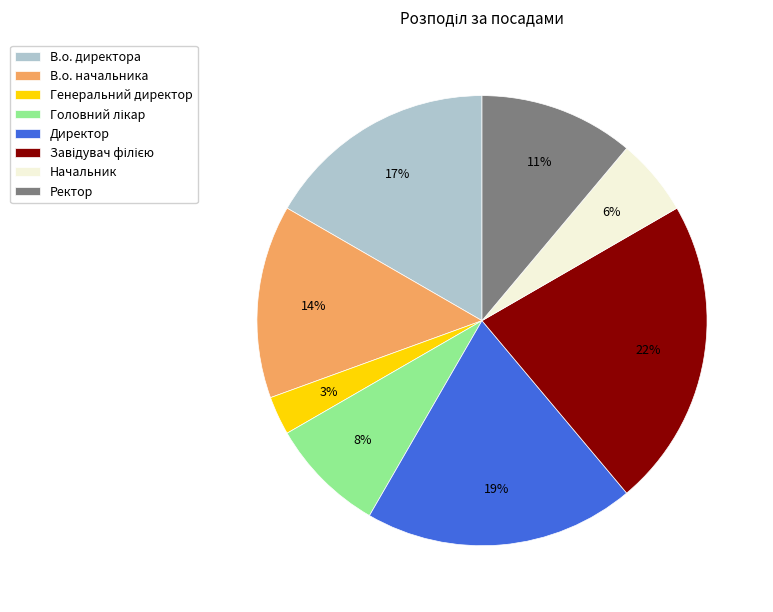

Combined, do Генеральний директор and В.о. директора account for over 50%?

No